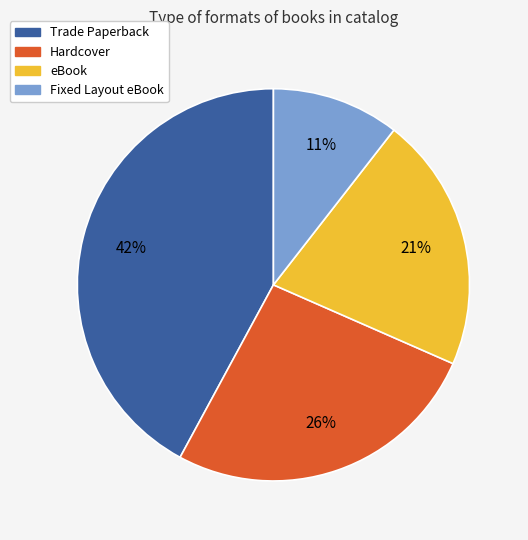

Count the number of slices in the pie.

4